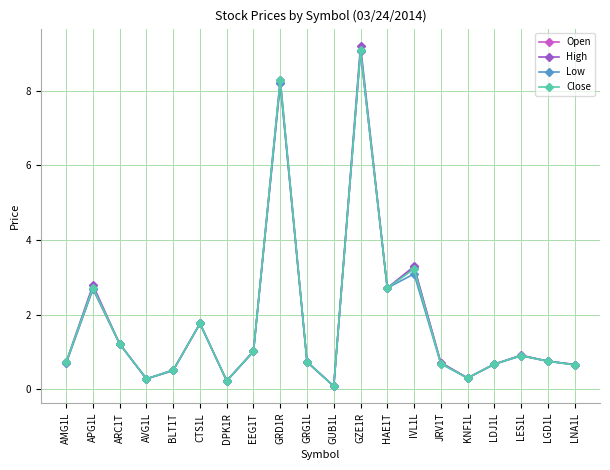

Where is Open nearest to the value 4?

IVL1L